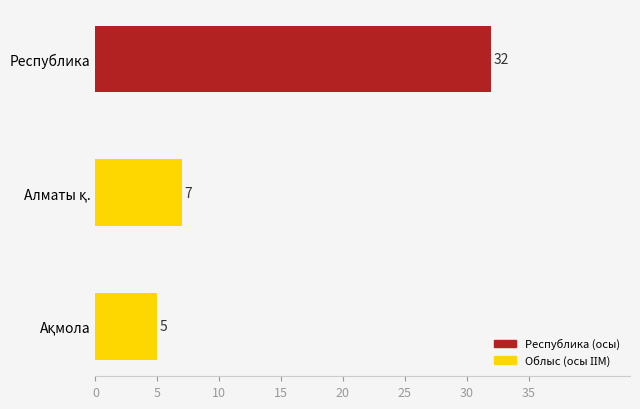

What is the sum of all values?

44